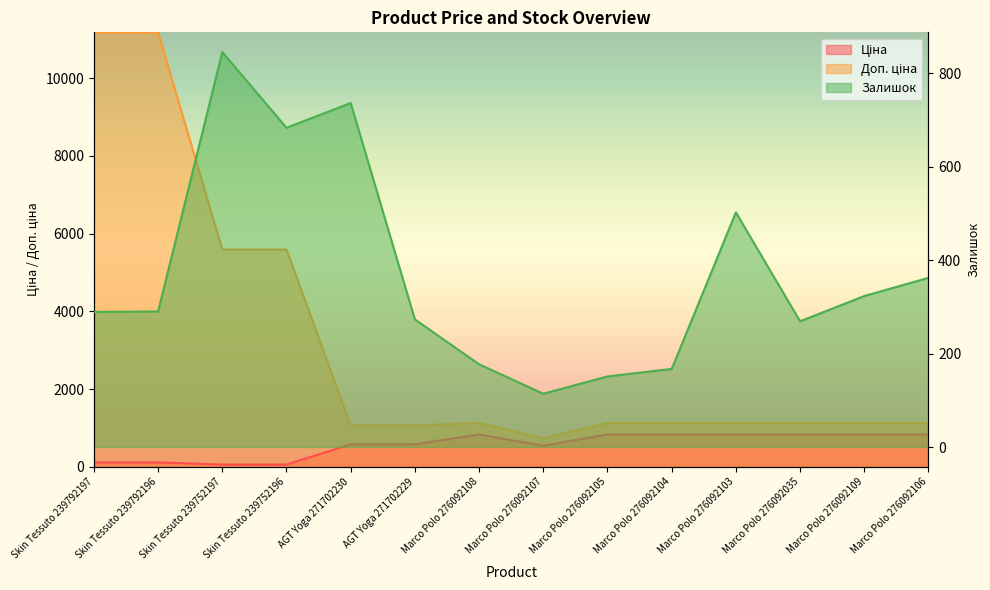

What is the total value across all series at Skin Tessuto 239752197?

6491.9